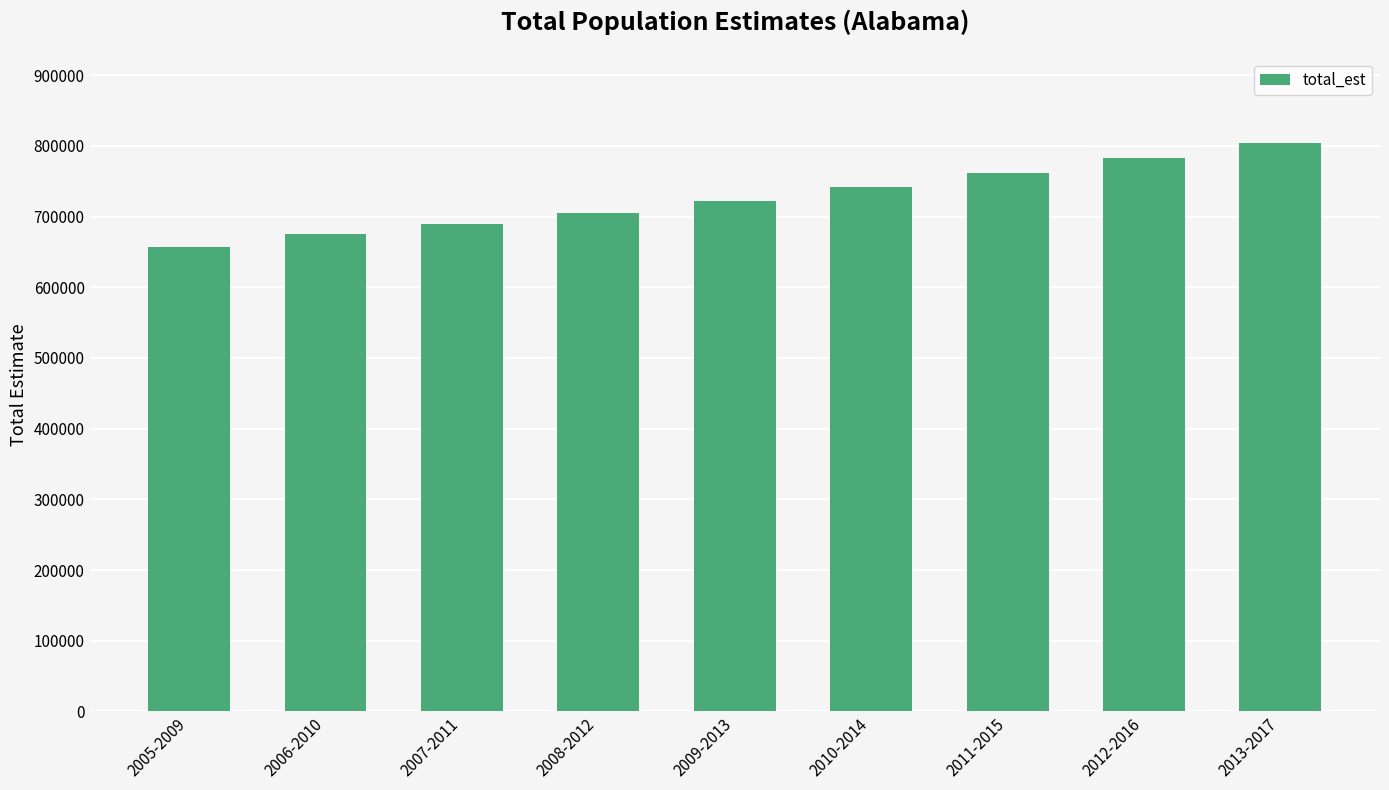

What is the value of the 4th bar from the left?

705001